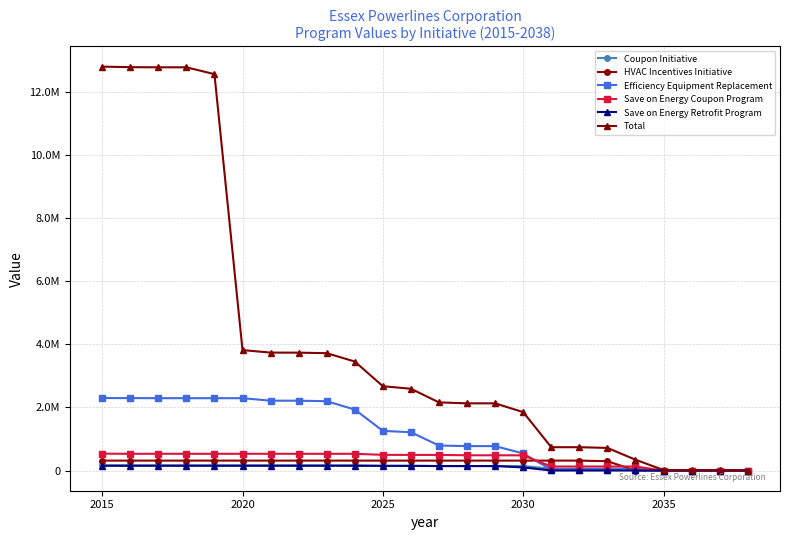

What is the sum of all Save on Energy Coupon Program values?

8759609